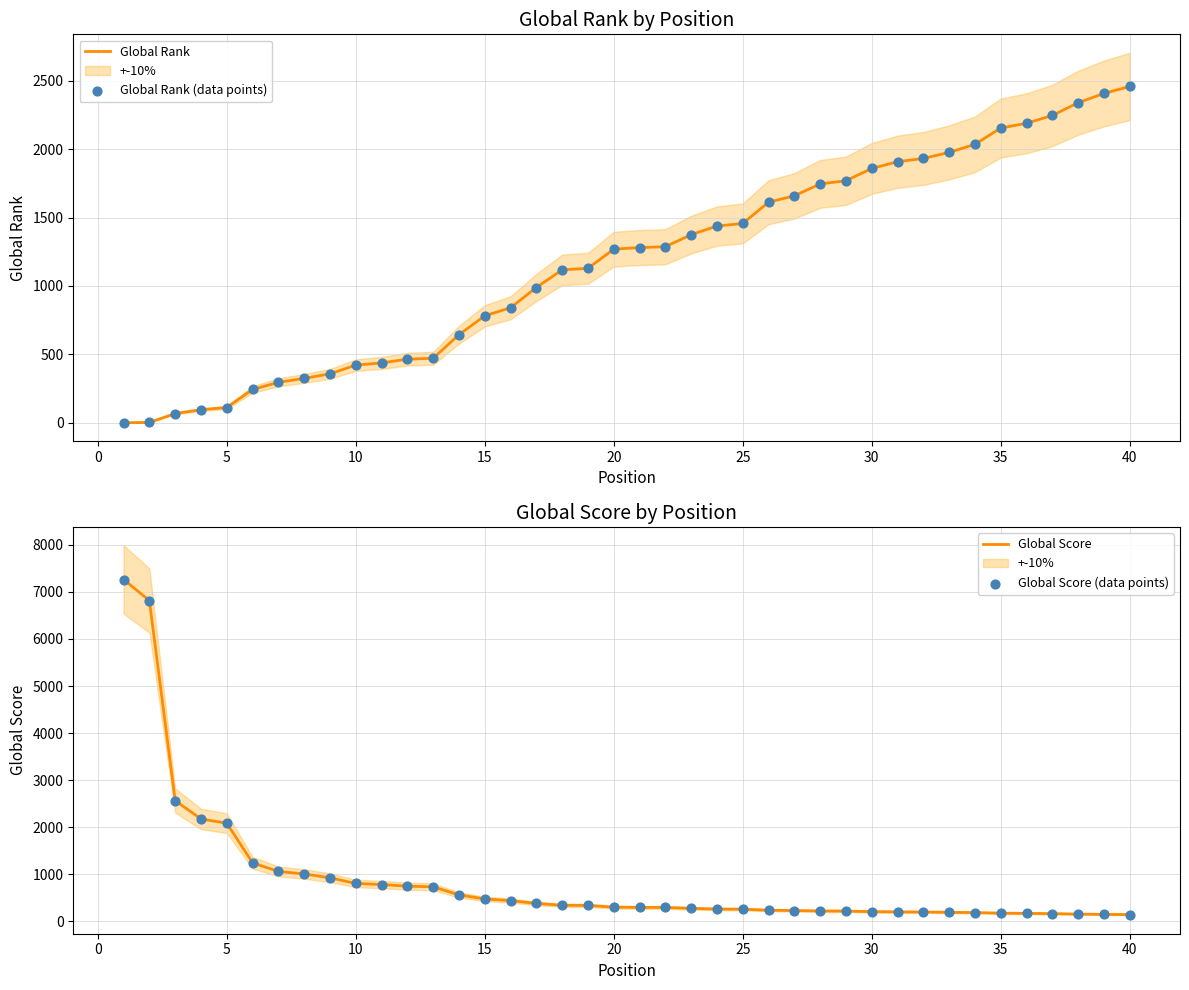

What are all the series names shown in the legend?

Global Rank, Global Rank (data points), Global Score, Global Score (data points)